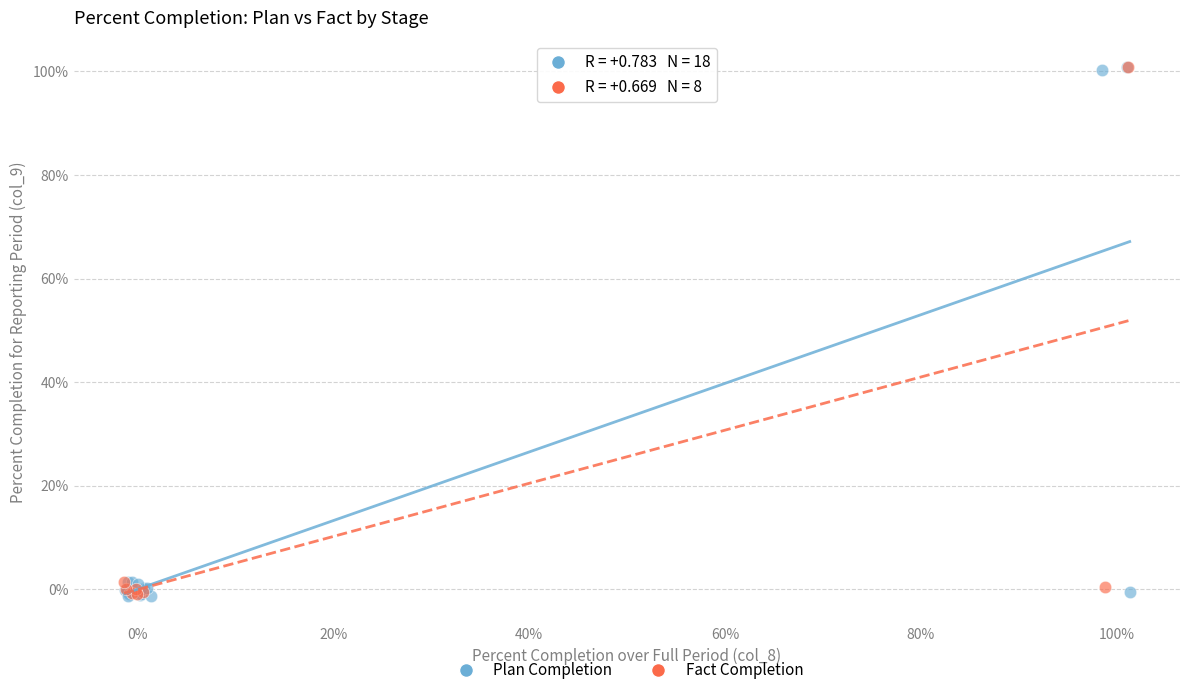

Which series has the largest Y range (max minus min)?

Plan Completion